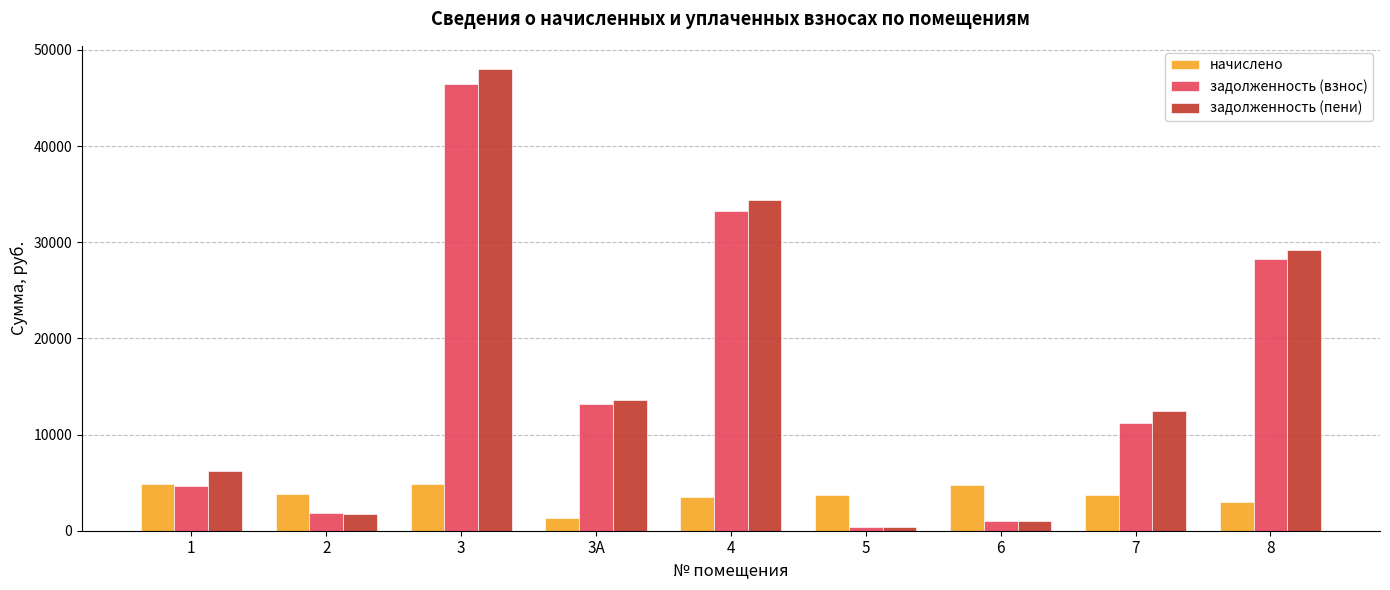

Is it true that задолженность (взнос) equals 1890.2 at 2?

True